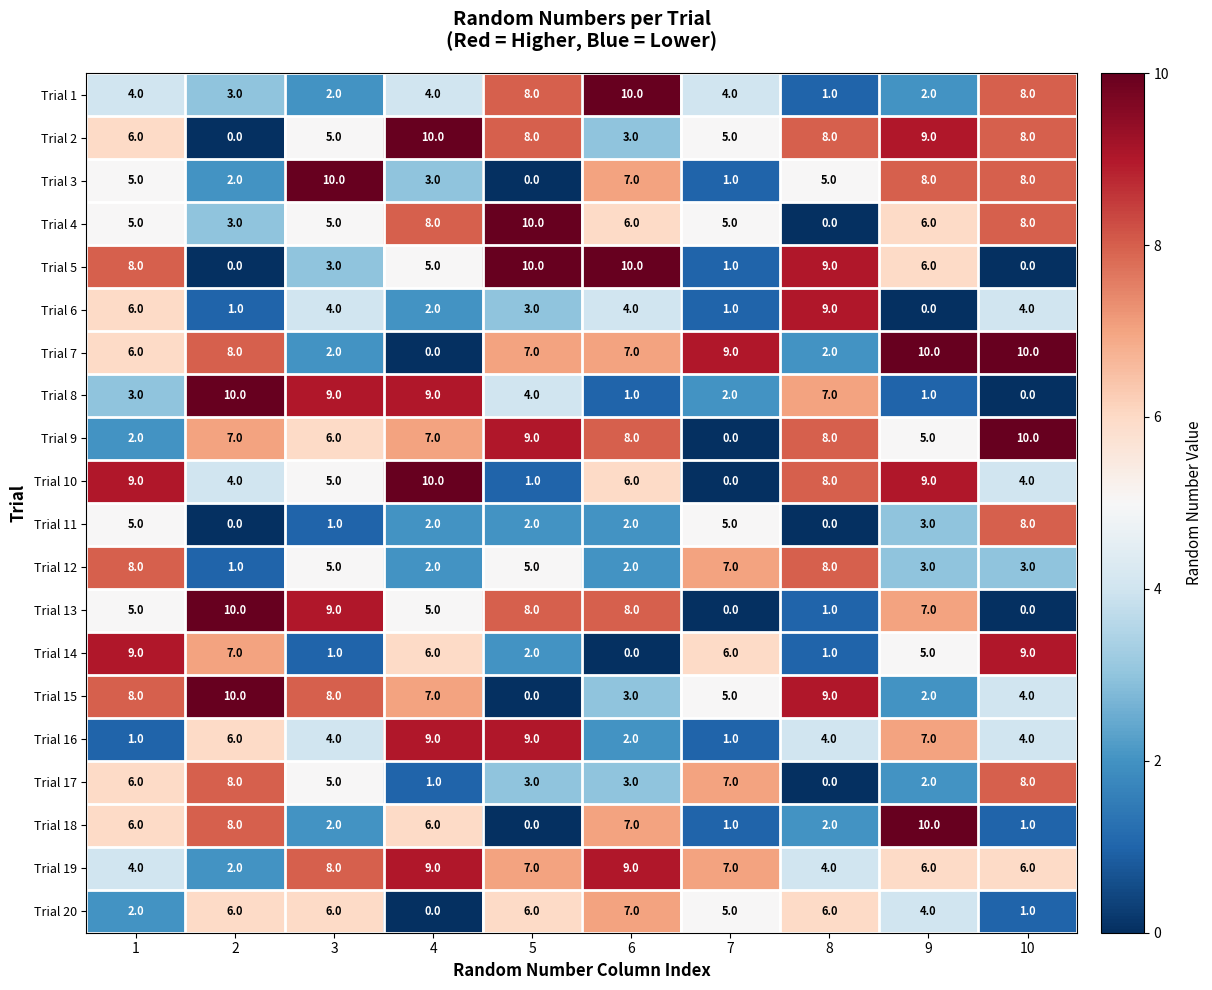

How many series are shown in this chart?

20